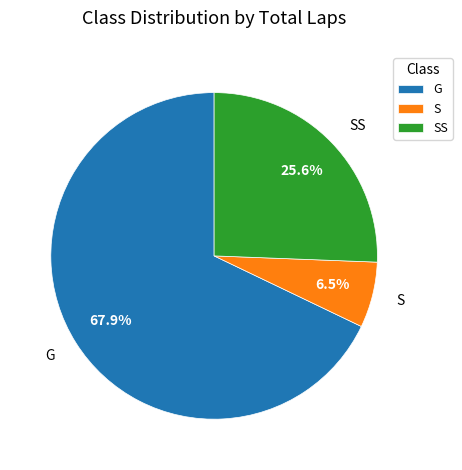

What is the ratio of the value at SS to the value at G?

0.4